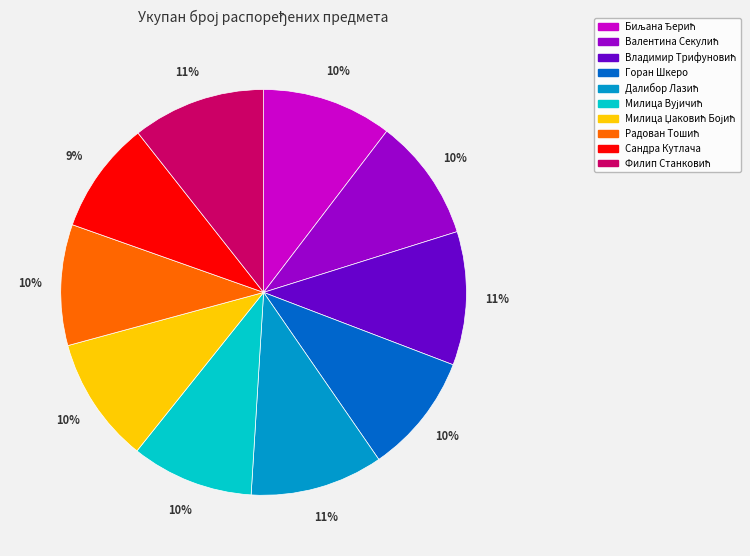

Which slice is the smallest?

Сандра Кутлача